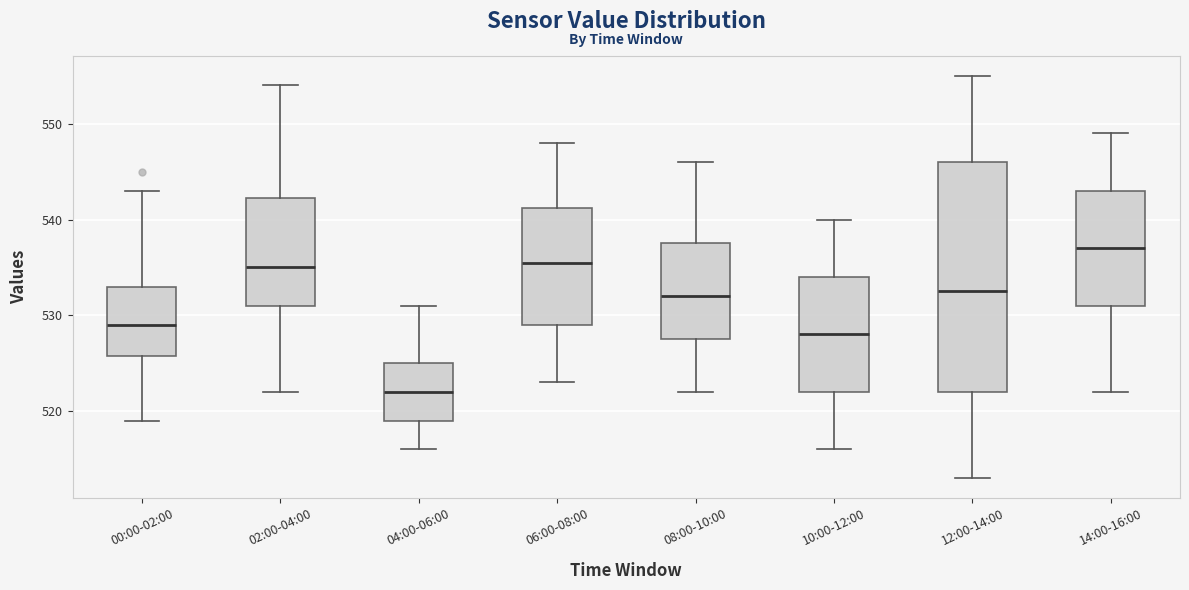

Which box is the tallest, from its lower edge to its upper edge?

12:00-14:00